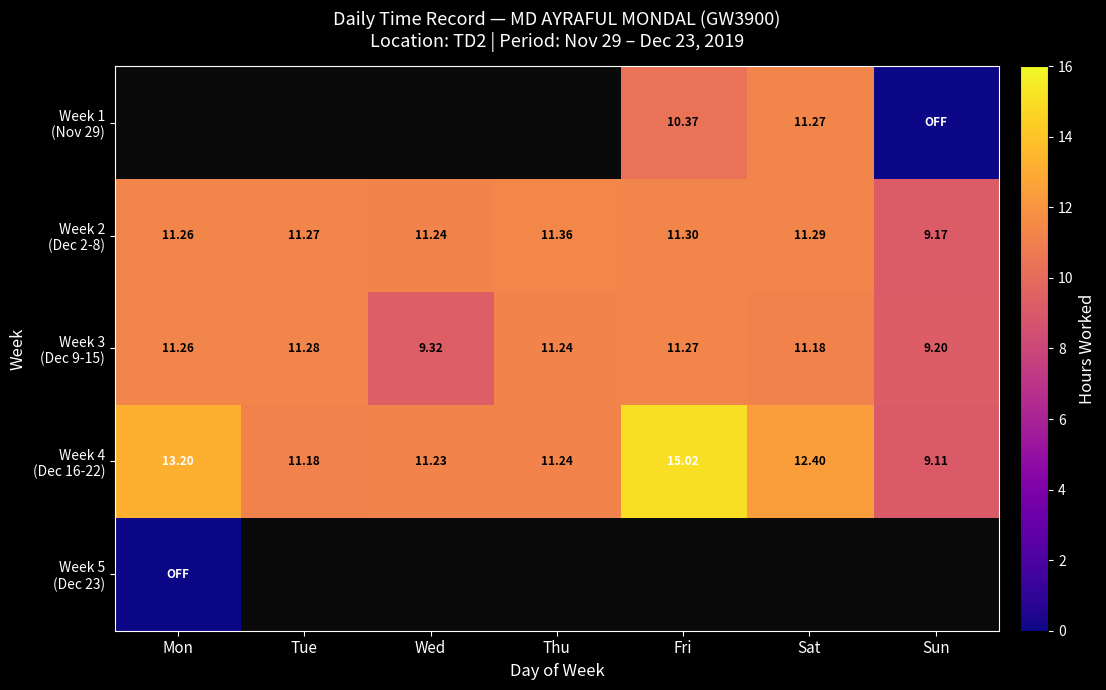

What is the sum of all Week 2 (Dec 2-8) values?

76.9